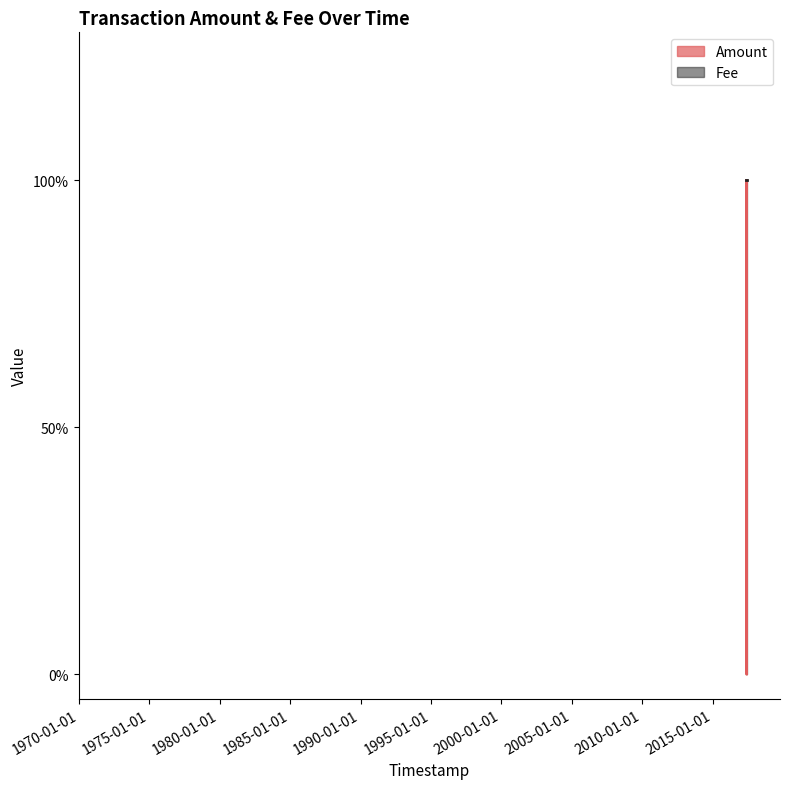

The chart shows a value of 0 at 2017-05-30 03:10:07. True or false?

False